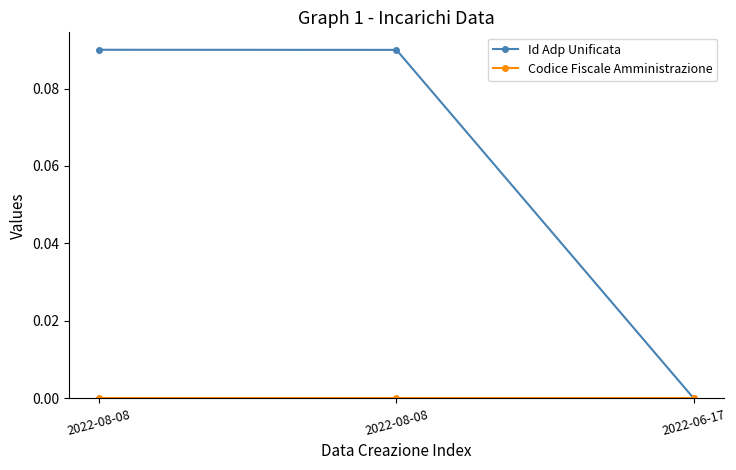

At how many categories does at least one series exceed 0?

2